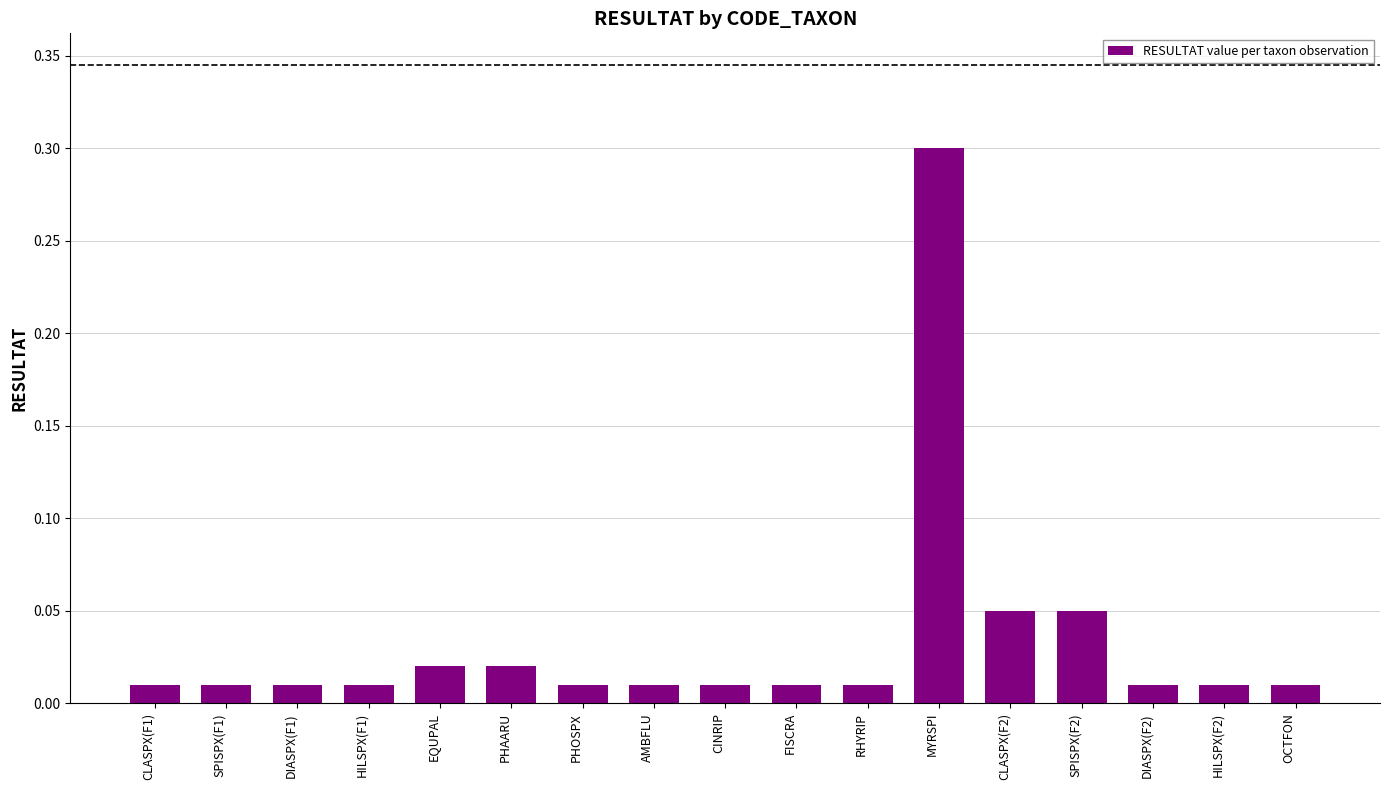

The value at MYRSPI is 0.3. True or false?

True